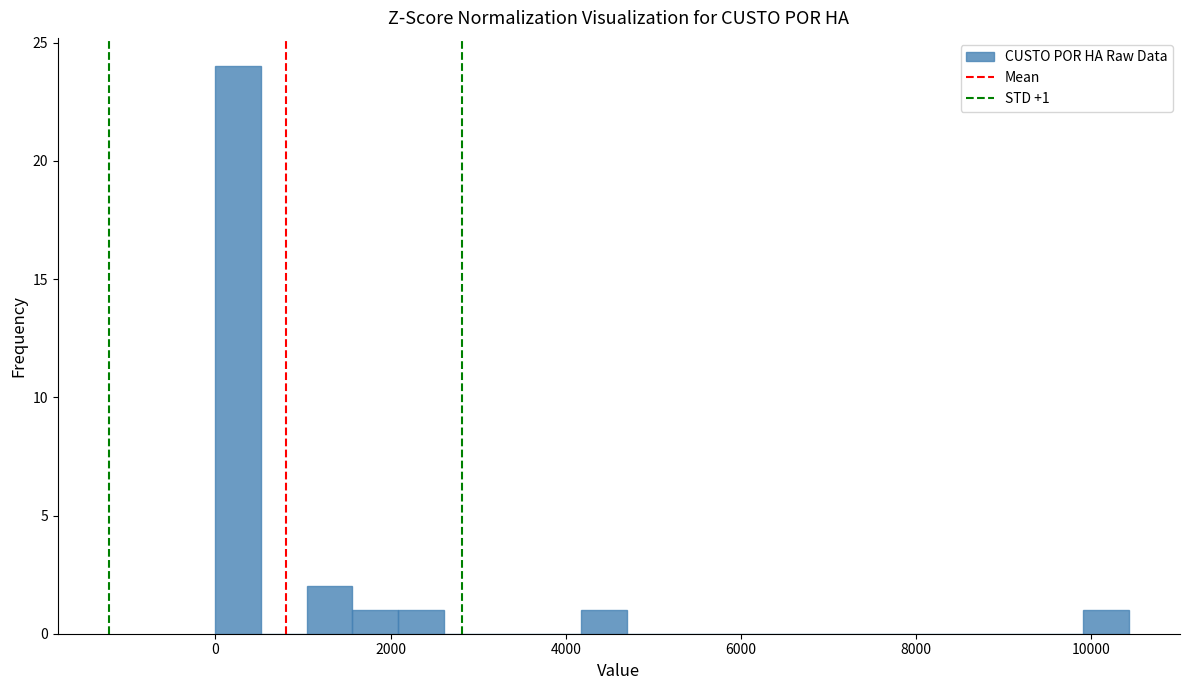

Read against the x-axis, roughly where is the centre of the tallest bar?

200